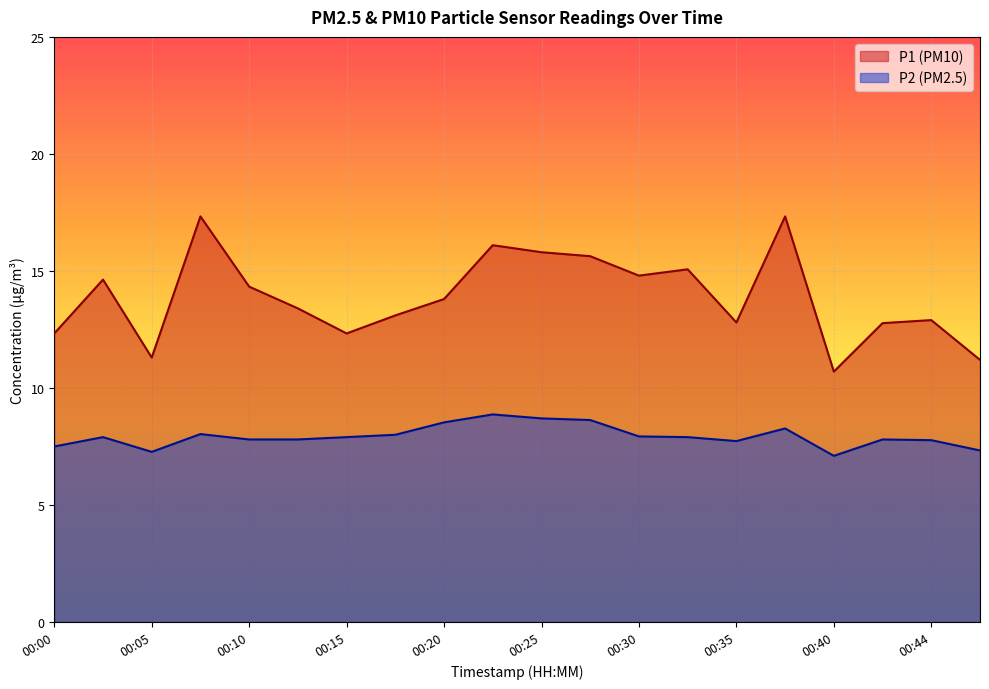

What is the spread (max minus min) of values at 00:27?

7.0